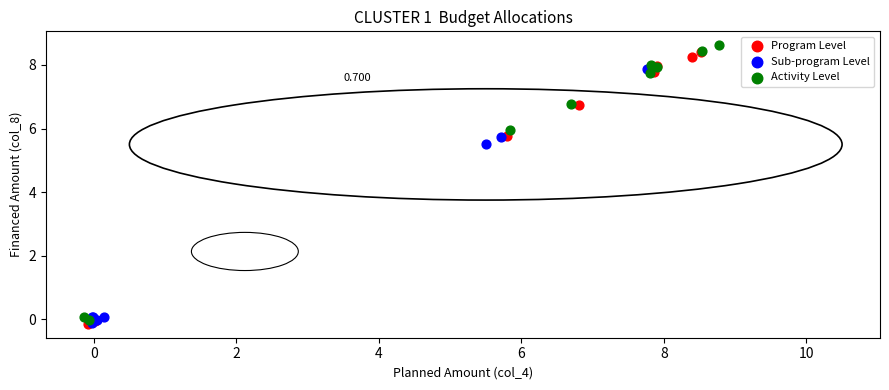

Which series has the widest spread of Y values?

Activity Level